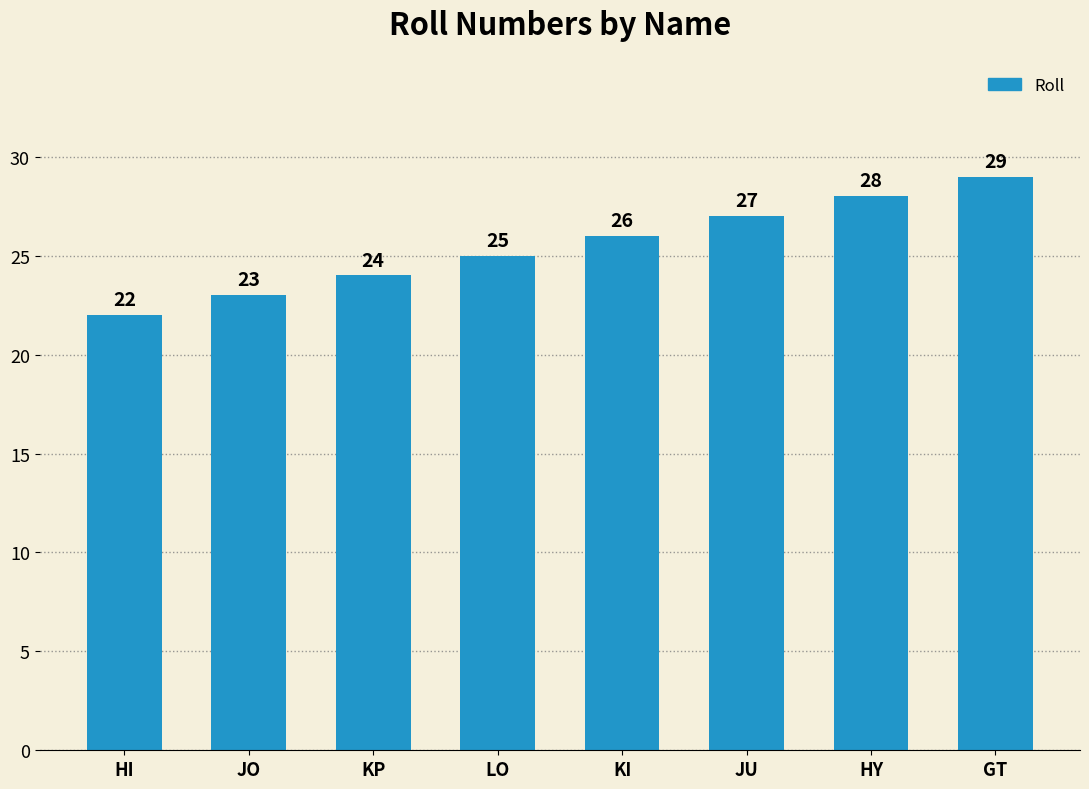

How many bars are there in total?

8